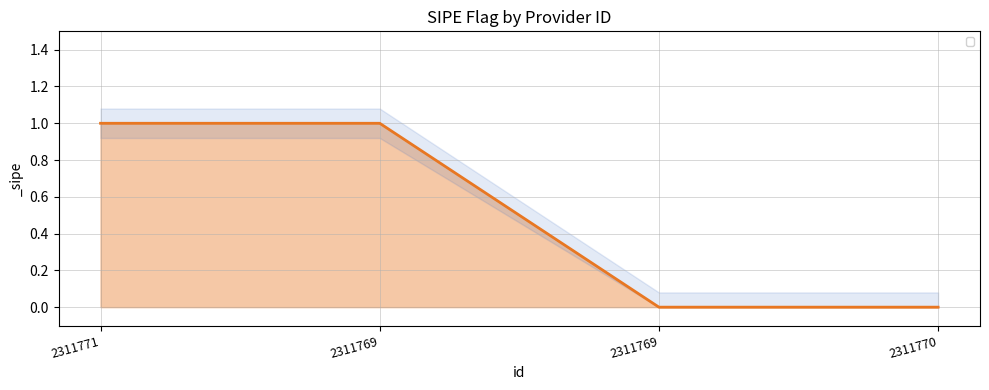

Which category has the lowest value across all series?

2311769